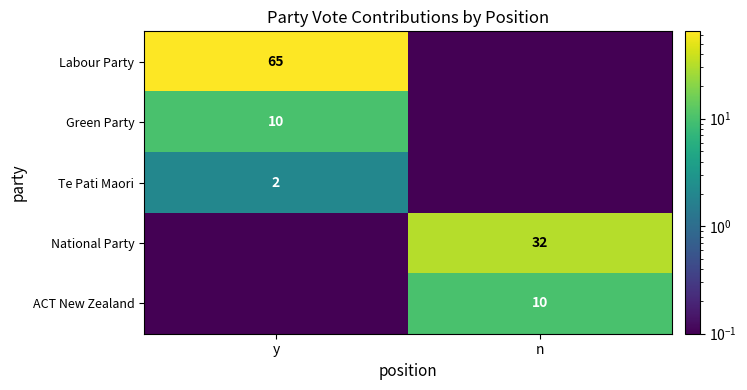

Read the Te Pati Maori value at y.

2.0